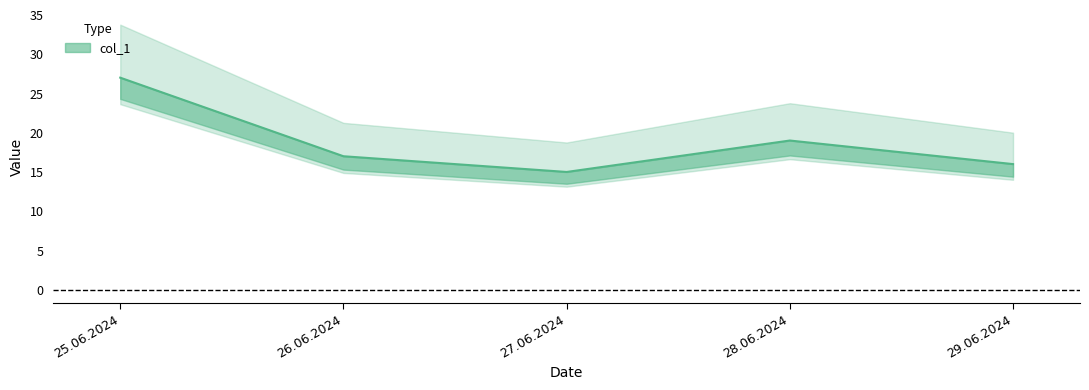

True or false: there are more than 2 points higher than both neighbors.

False